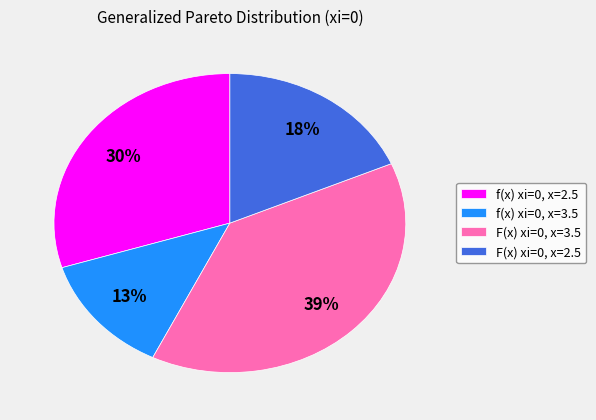

Do f(x) xi=0, x=3.5 and F(x) xi=0, x=2.5 together represent more than half of the pie?

No